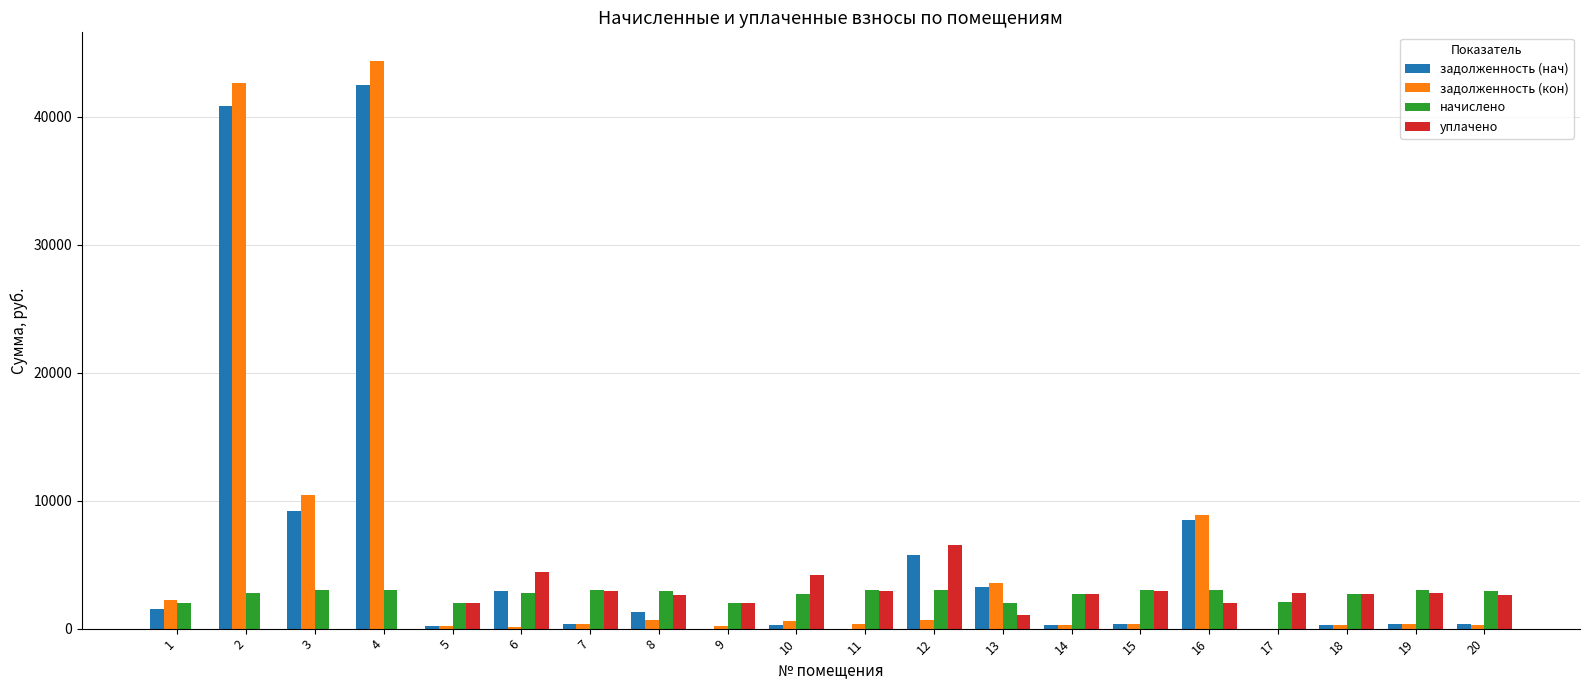

What is the total value across all series at 13?

9912.2